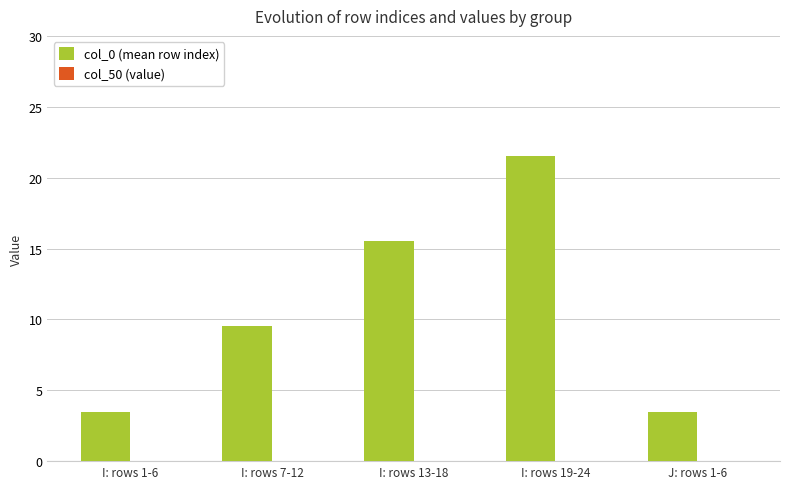

The chart shows a value of 9.5 at I: rows 7-12. True or false?

True